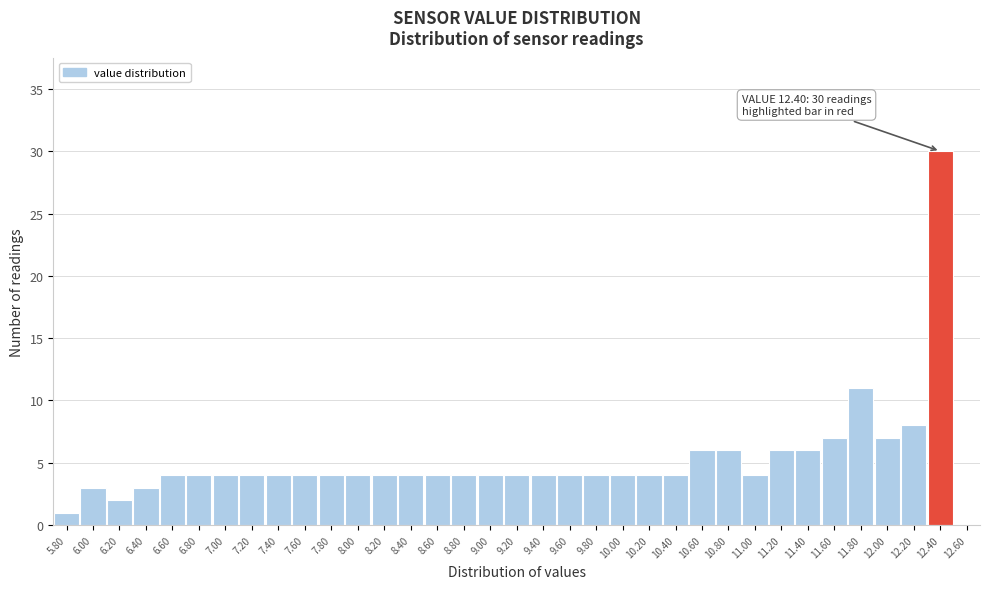

Which range on the x-axis has the tallest bar?

12.3 to 12.5